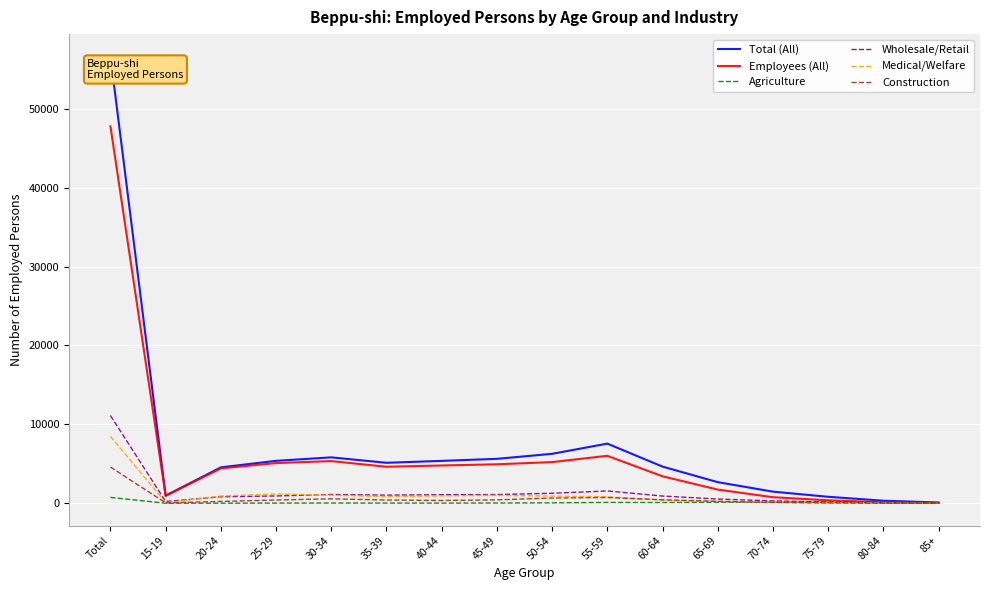

Which category has the highest value across all series?

Total